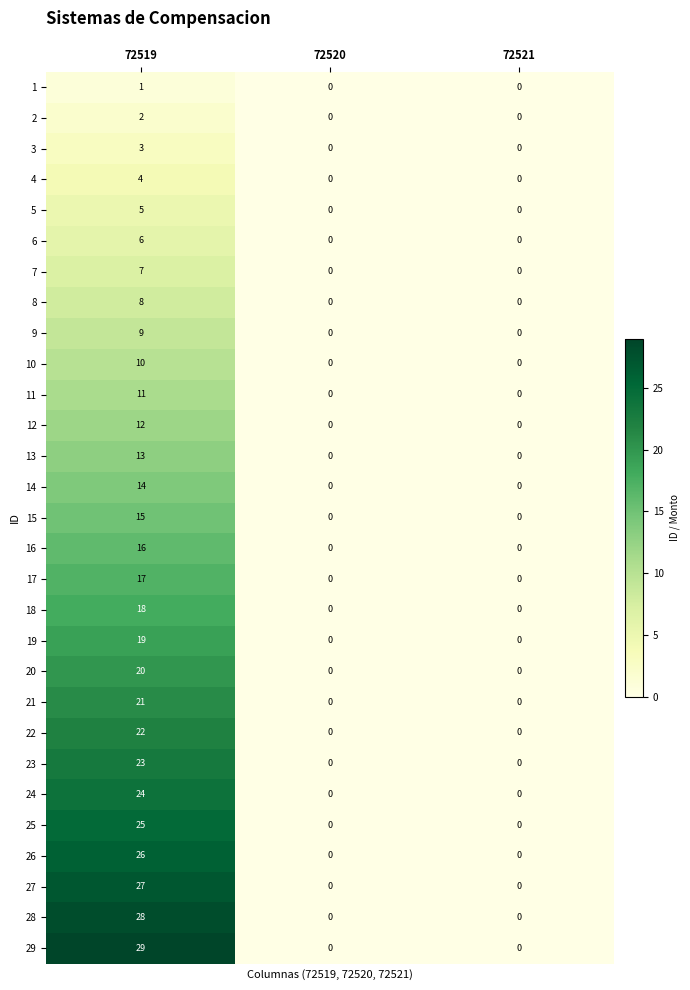

The 24 series shows 33 at 72519. True or false?

False